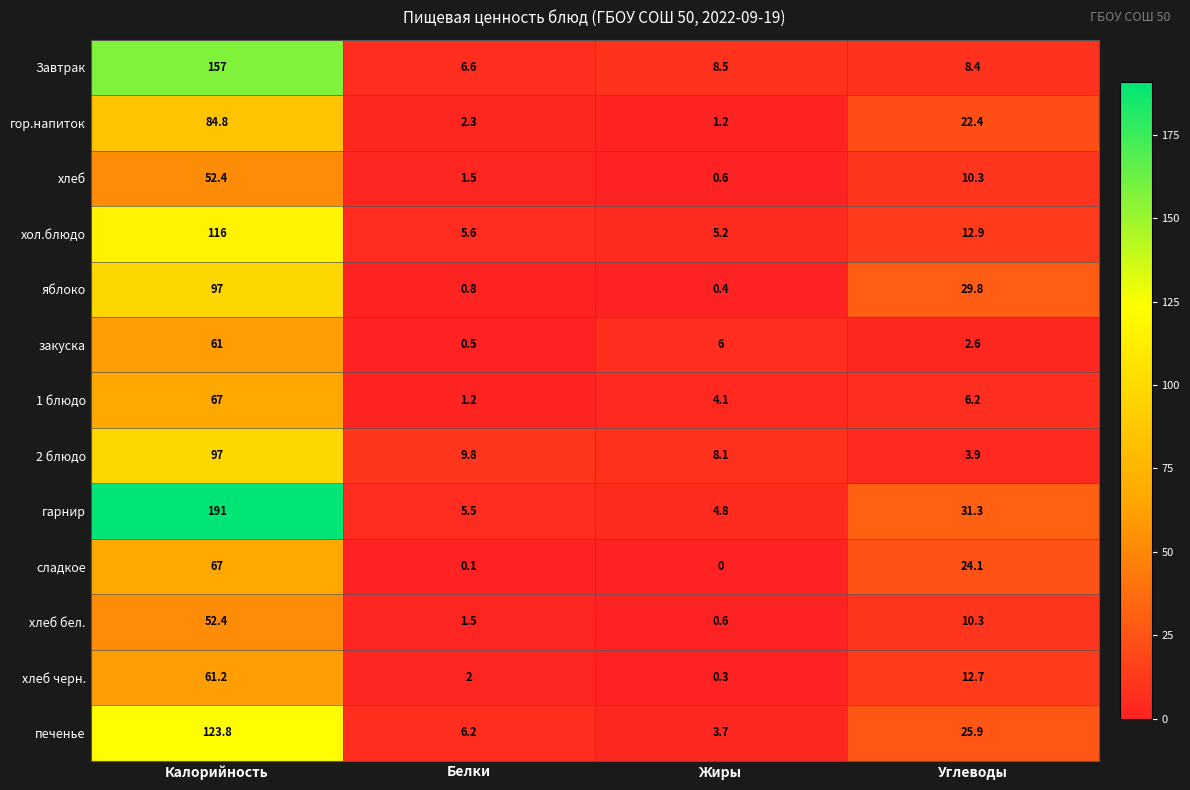

Which category has the highest value across all series?

Калорийность